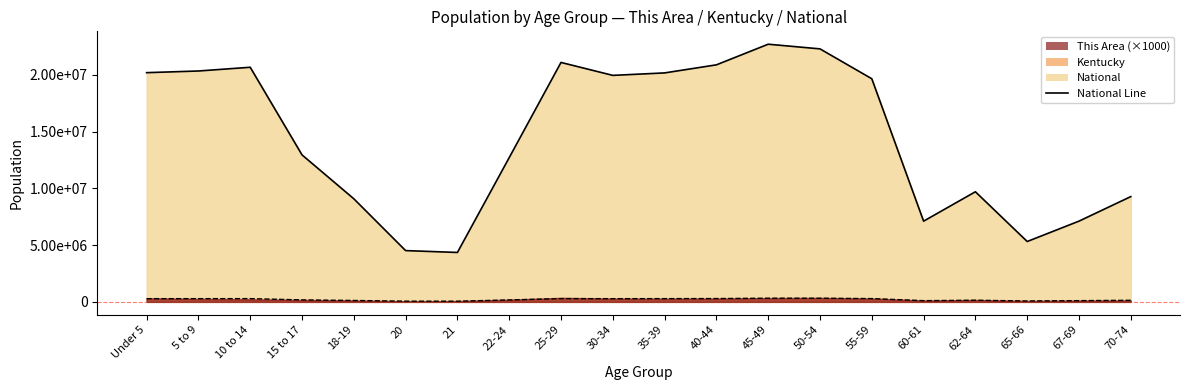

What is the greatest value displayed?

22708591